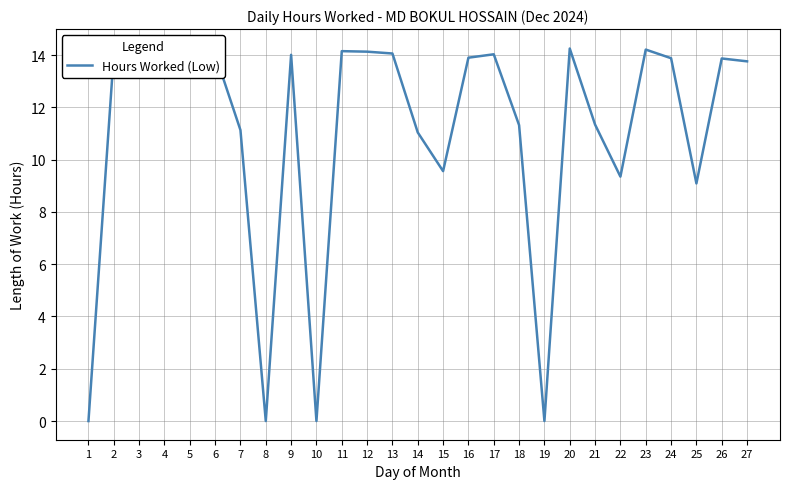

Reading right to left, what are all the values shown in this chart?

13.8	13.9	9.1	13.9	14.2	9.3	11.3	14.2	0.0	11.3	14.0	13.9	9.6	11.0	14.1	14.1	14.2	0.0	14.0	0.0	11.1	14.0	14.2	14.3	14.3	14.0	0.0